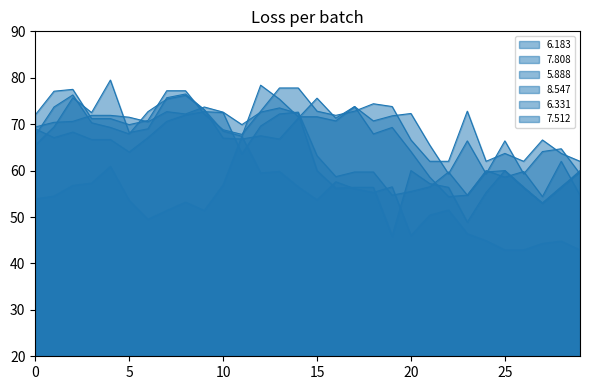

How many lines are shown in the chart?

6